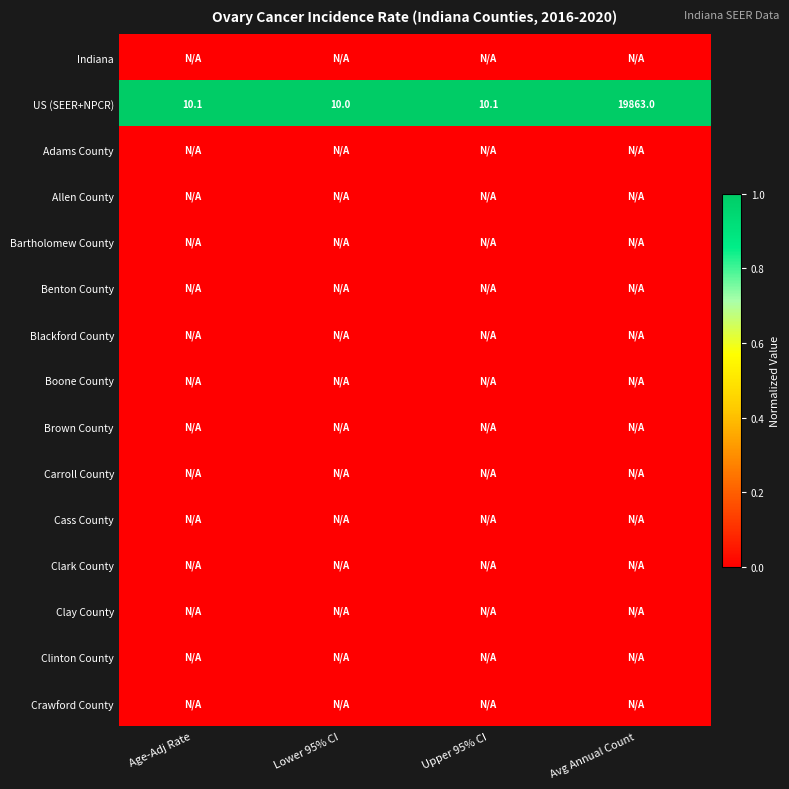

Between Age-Adj Rate and Avg Annual Count, which is larger?

Age-Adj Rate